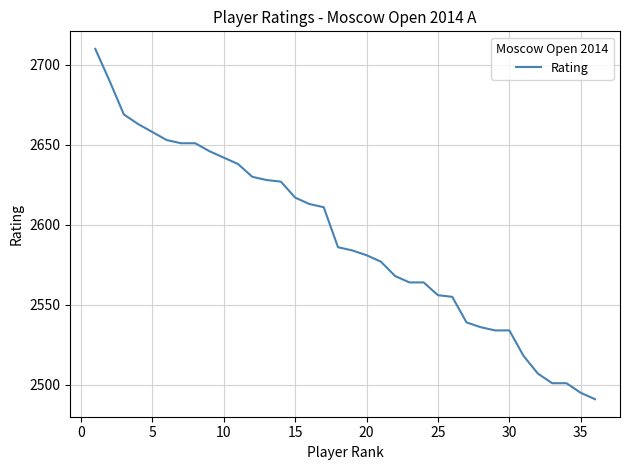

What is the greatest value displayed?

2710